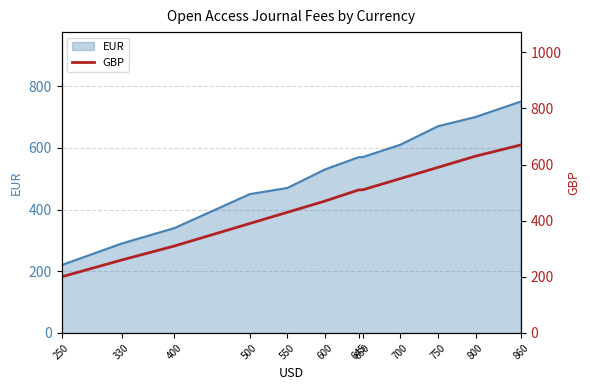

Is it true that the value at 645 is 837?

False